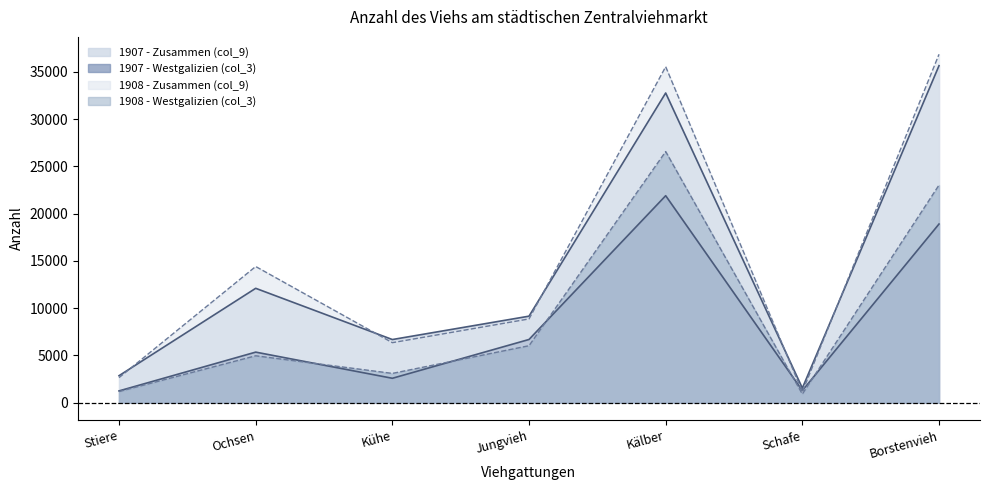

True or false: 1907 - Zusammen (col_9) and 1908 - Westgalizien (col_3) cross at least once.

False